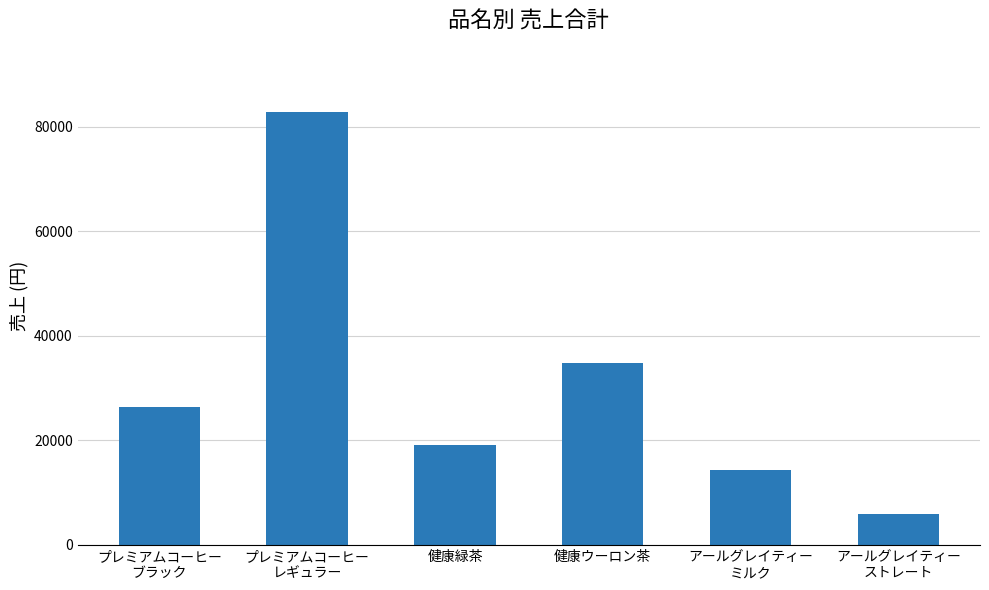

Where is the data nearest to the value 44400?

健康ウーロン茶